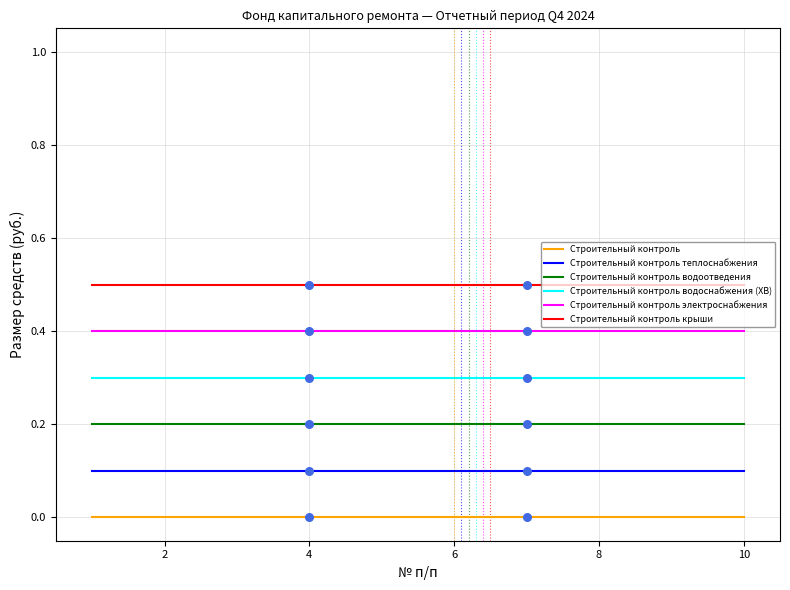

List the series in order of their peak value, highest first.

Строительный контроль крыши, Строительный контроль электроснабжения, Строительный контроль водоснабжения (ХВ), Строительный контроль водоотведения, Строительный контроль теплоснабжения, Строительный контроль